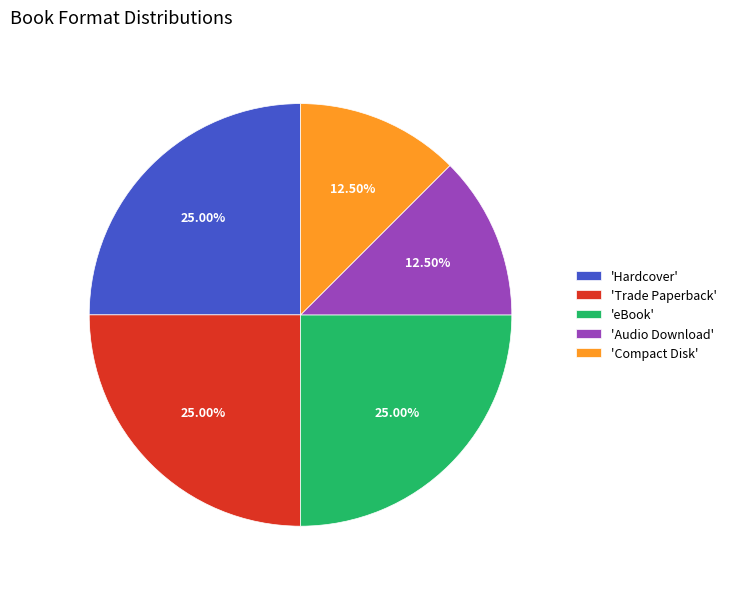

Is there a majority slice in this chart?

No